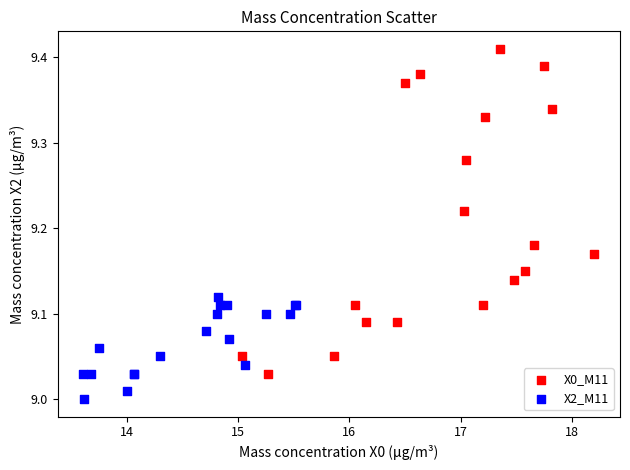

Which series has the widest spread of Y values?

X0_M11